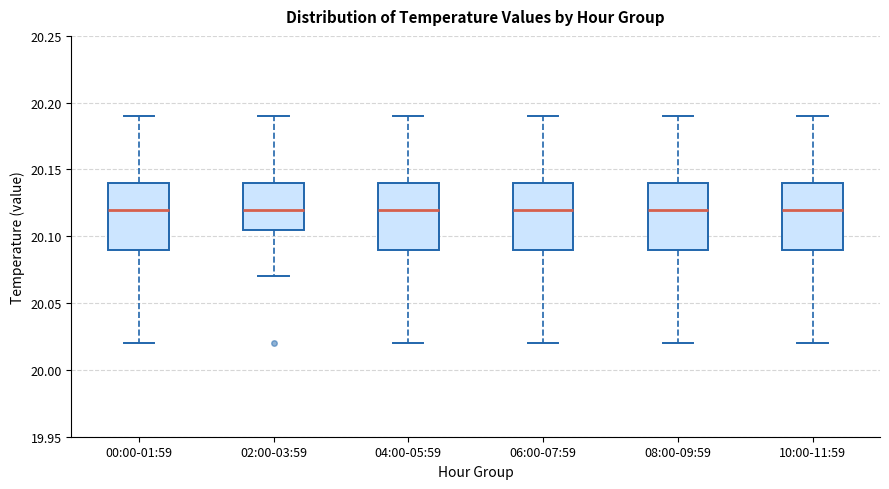

Reading left to right, transcribe this box plot: for each box, give where its median line is, the range the box spans, and where its two whiskers end, as read against the y-axis. The values are not printed on the chart, so give them approximately, as read against the axis.

00:00-01:59: median 20.120, box 20.090 to 20.140, whiskers 20.020 to 20.190
02:00-03:59: median 20.120, box 20.105 to 20.140, whiskers 20.070 to 20.190
04:00-05:59: median 20.120, box 20.090 to 20.140, whiskers 20.020 to 20.190
06:00-07:59: median 20.120, box 20.090 to 20.140, whiskers 20.020 to 20.190
08:00-09:59: median 20.120, box 20.090 to 20.140, whiskers 20.020 to 20.190
10:00-11:59: median 20.120, box 20.090 to 20.140, whiskers 20.020 to 20.190